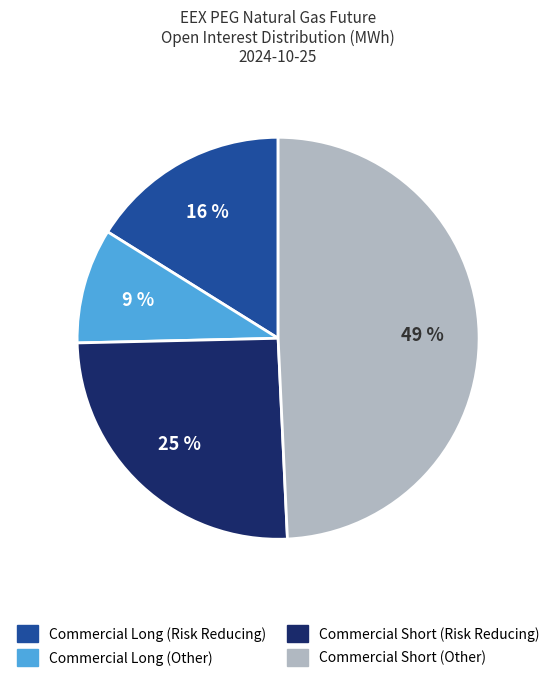

Is it true that Commercial Long (Risk Reducing) is 16% of the pie?

True